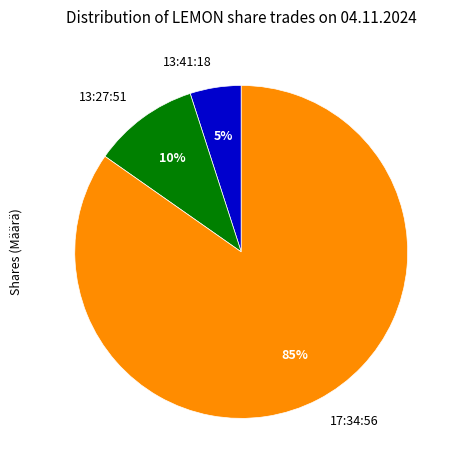

Rank the categories by value from lowest to highest.

13:41:18, 13:27:51, 17:34:56